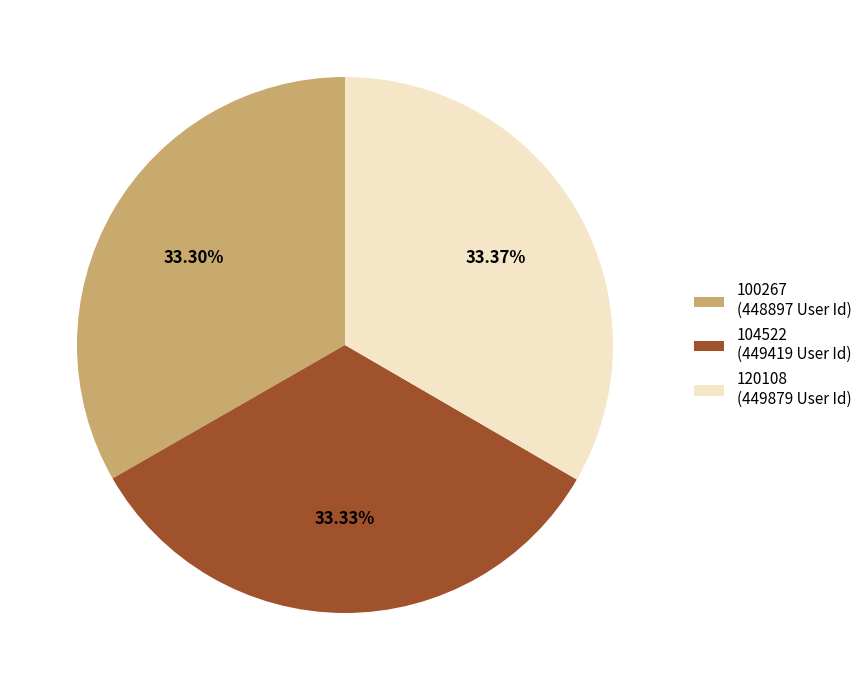

Is it true that 120108 is 33% of the pie?

True